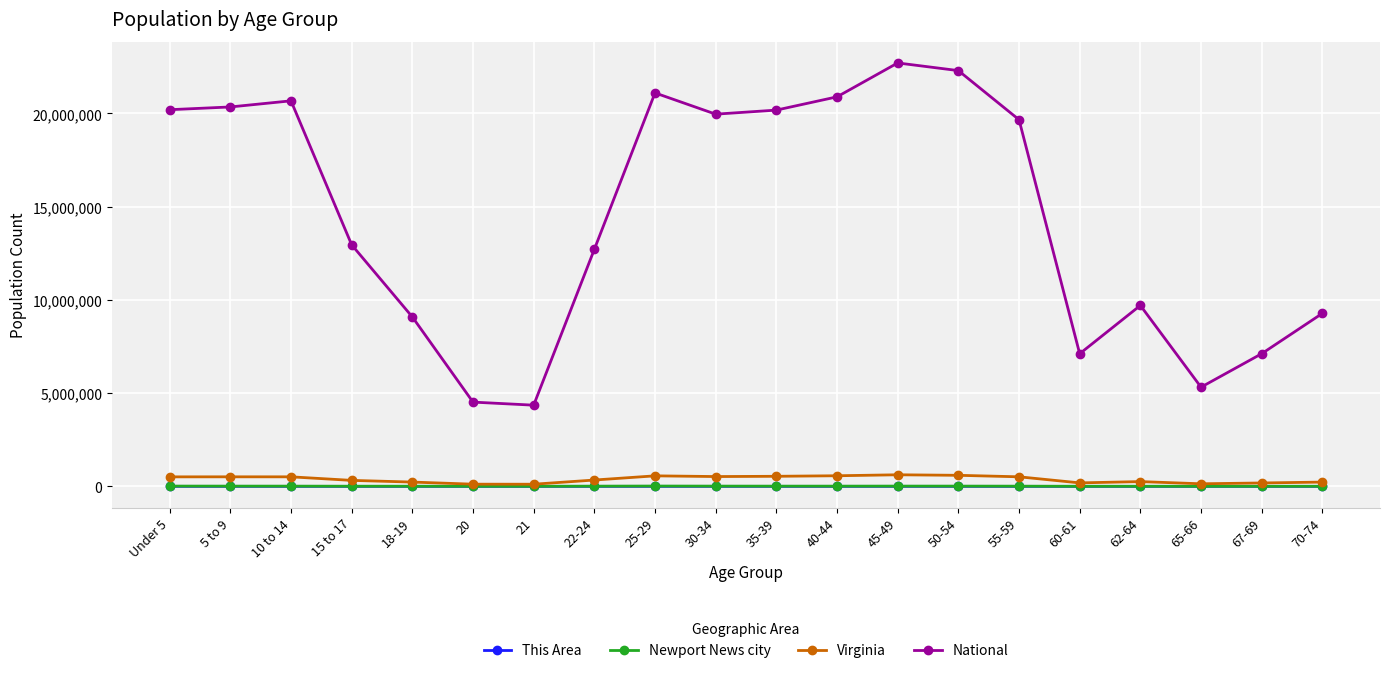

The Newport News city series shows 3685 at 21. True or false?

True